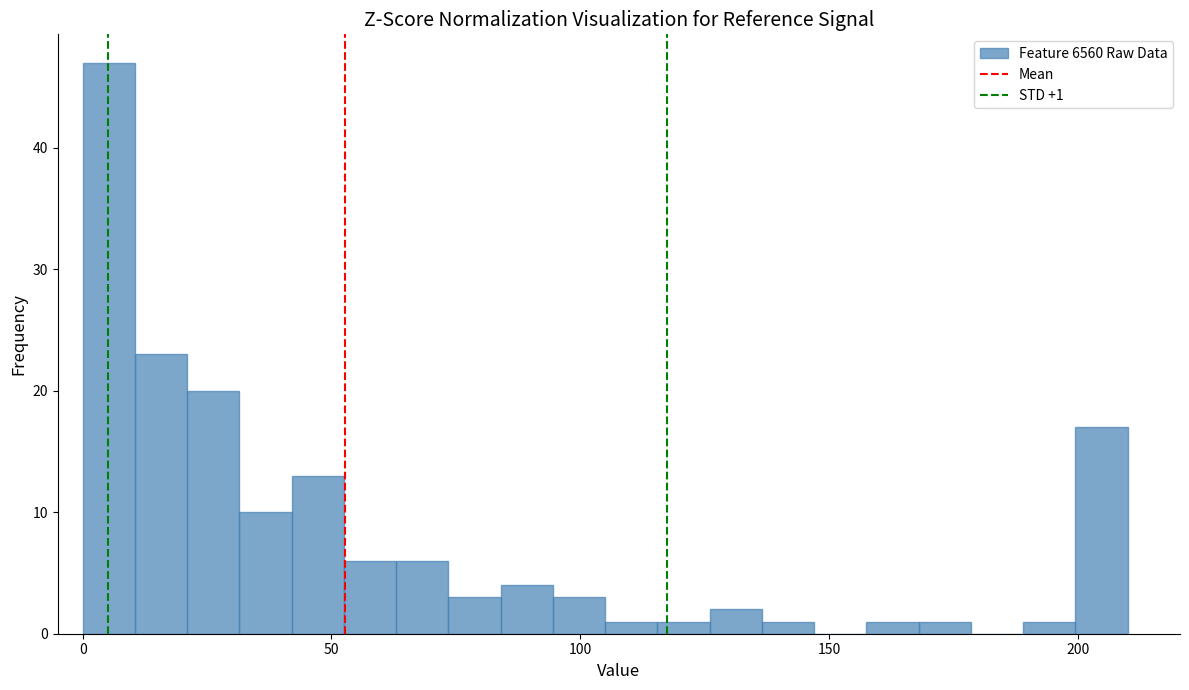

Around what value on the x-axis is the tallest bar? Give the approximate position of its centre, as read against the axis.

5